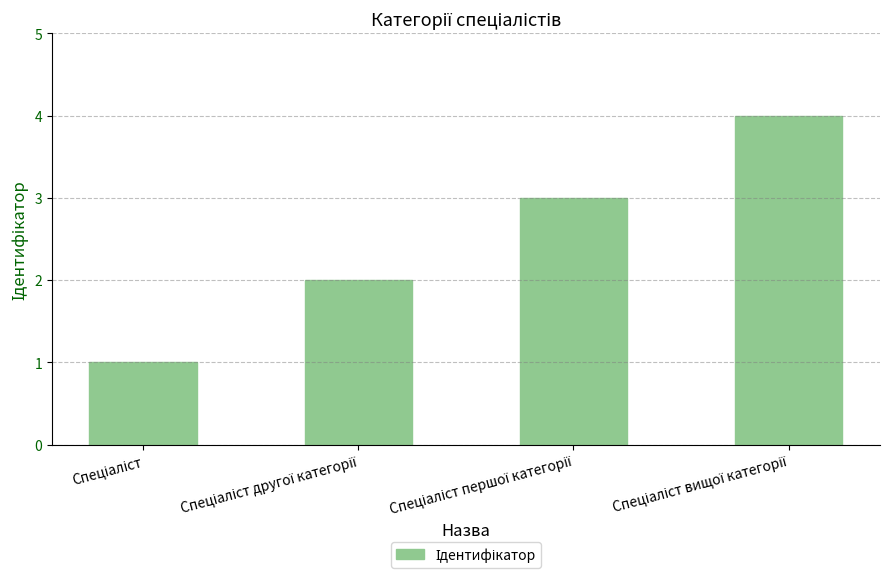

What is the maximum value shown in the chart?

4